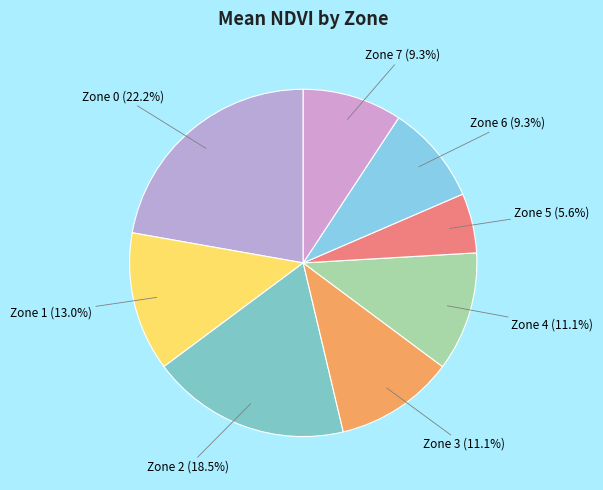

Count the number of slices in the pie.

8